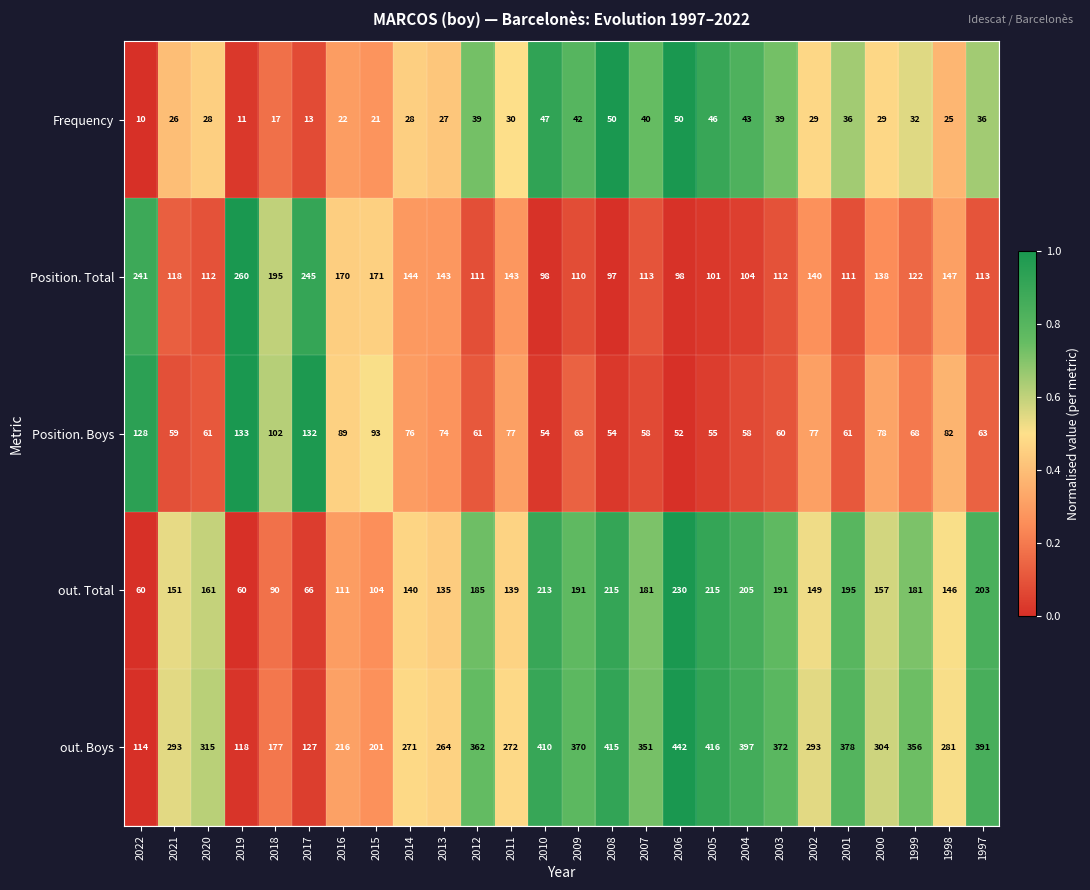

At which category is the sum across all series the highest?

2006